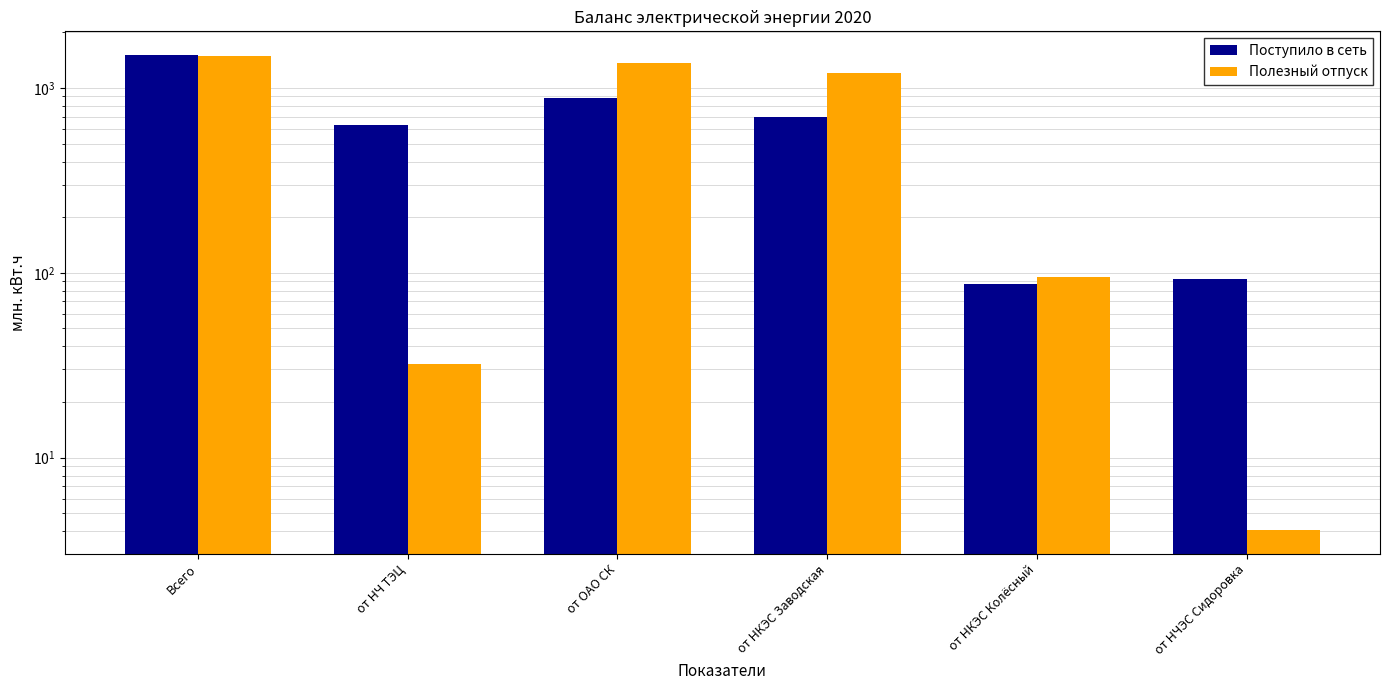

The Поступило в сеть series shows 1238.2 at от НКЭС Заводская. True or false?

False